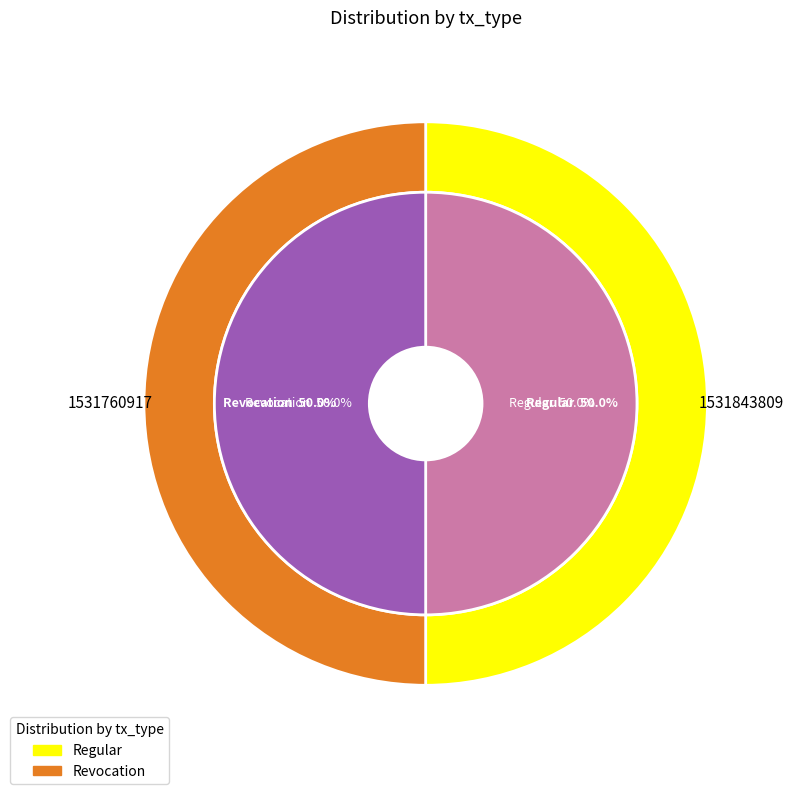

The Revocation slice represents 39% of the pie. True or false?

False